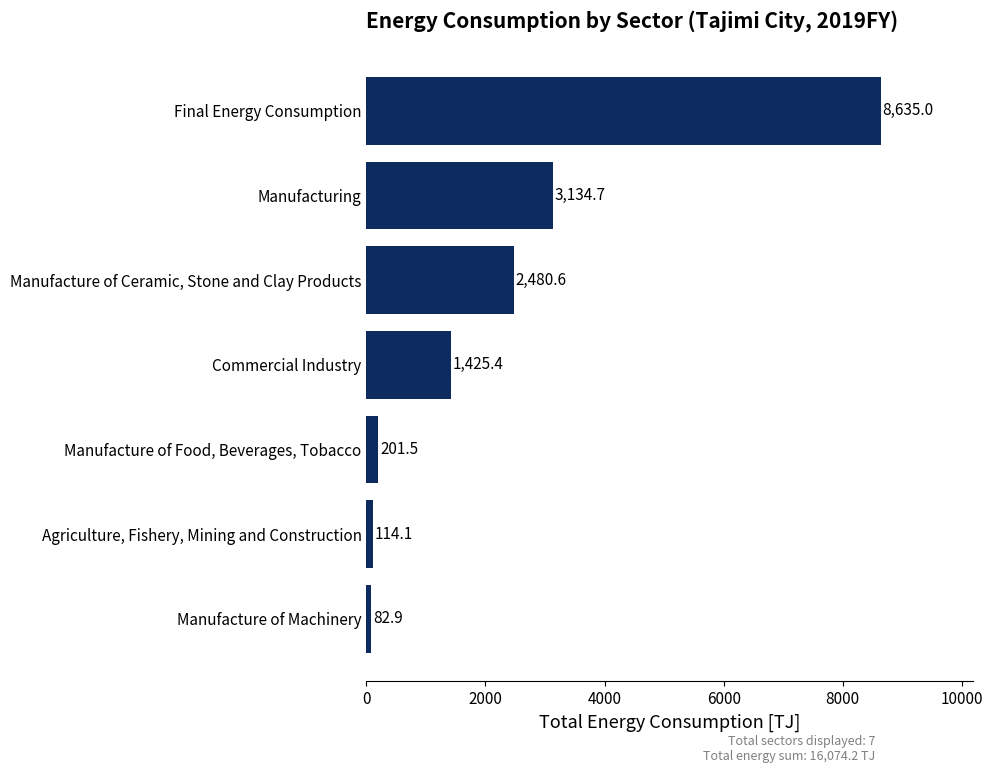

Count the number of values greater than 1425.

4